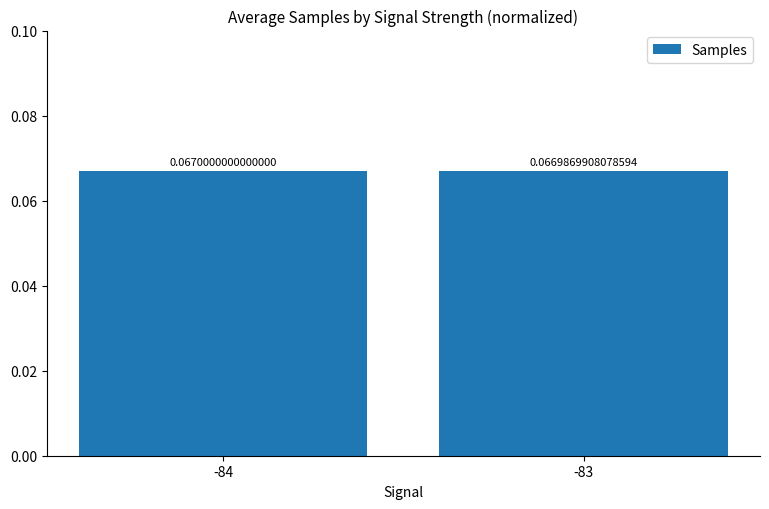

At which category does the chart reach its minimum across all series?

-83